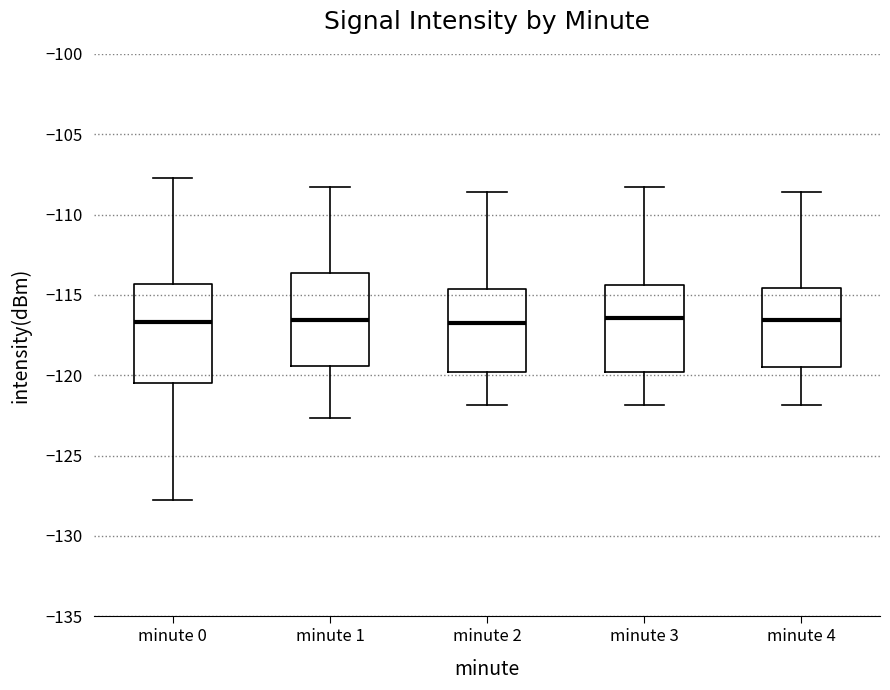

Reading left to right, read every box against the y-axis: the position of its median line, the range the box covers, and the ends of its whiskers. The values are not printed on the chart, so give them approximately, as read against the axis.

minute 0: median -116.5, box -120.5 to -114.5, whiskers -128.0 to -107.5
minute 1: median -116.5, box -119.5 to -113.5, whiskers -122.5 to -108.5
minute 2: median -116.5, box -120.0 to -114.5, whiskers -122.0 to -108.5
minute 3: median -116.5, box -120.0 to -114.5, whiskers -122.0 to -108.5
minute 4: median -116.5, box -119.5 to -114.5, whiskers -122.0 to -108.5